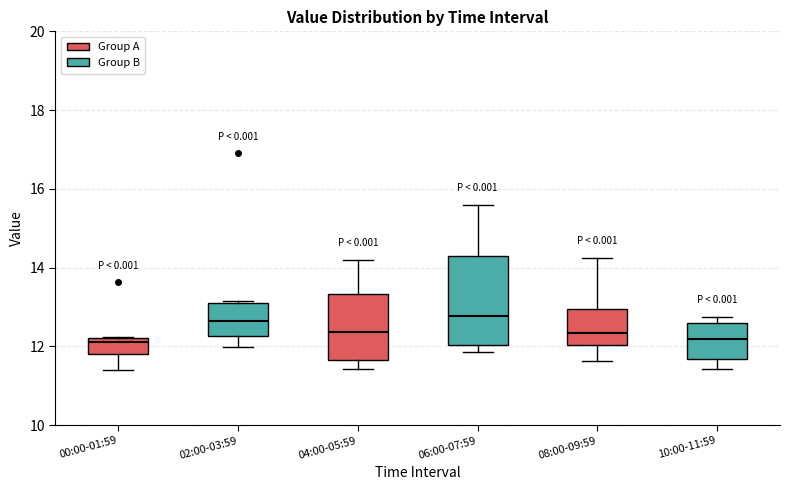

Where is the upper edge of the box for 02:00-03:59 on the y-axis? The values are not printed on the chart, so give them approximately, as read against the axis.

13.2